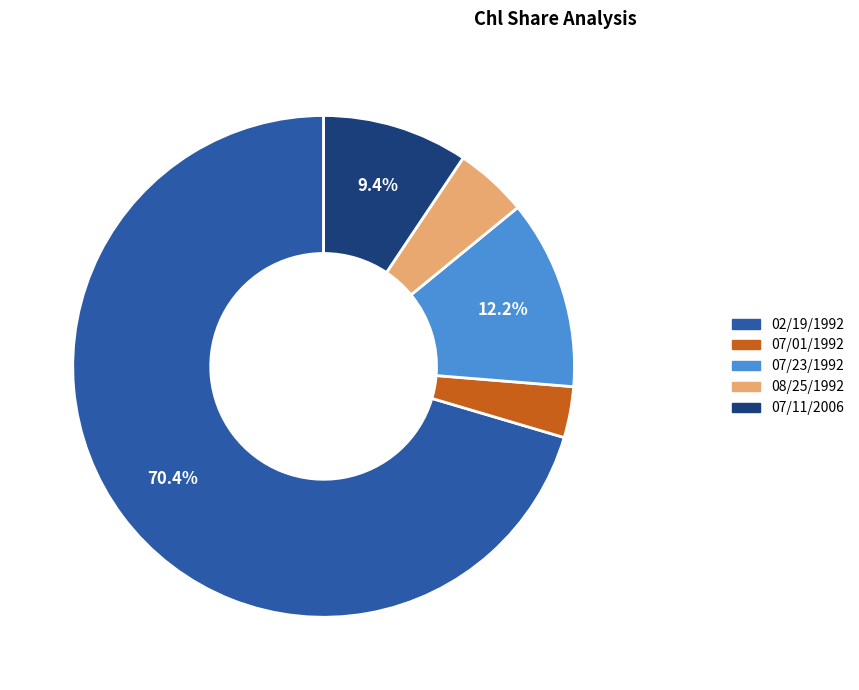

Which slice is the largest?

02/19/1992